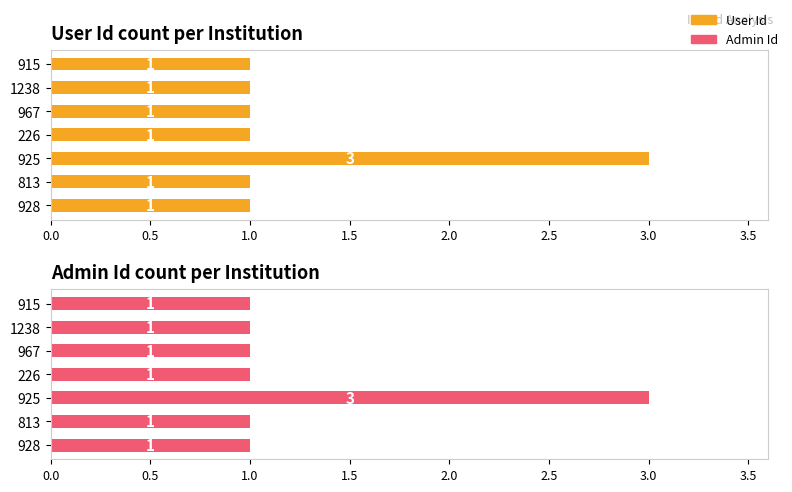

What is the minimum value for Admin Id?

1